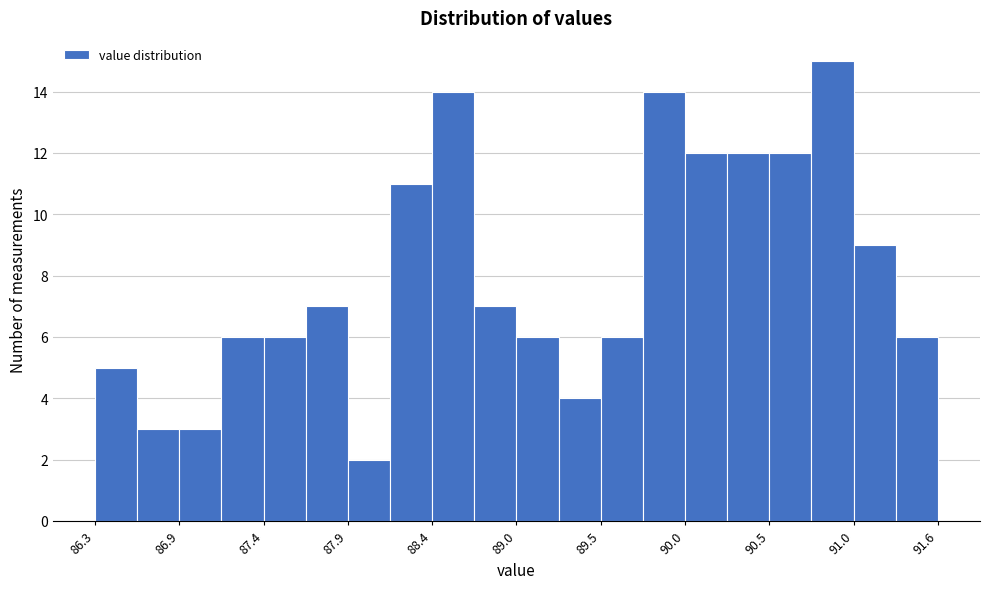

Read against the x-axis, roughly where is the centre of the tallest bar?

90.9